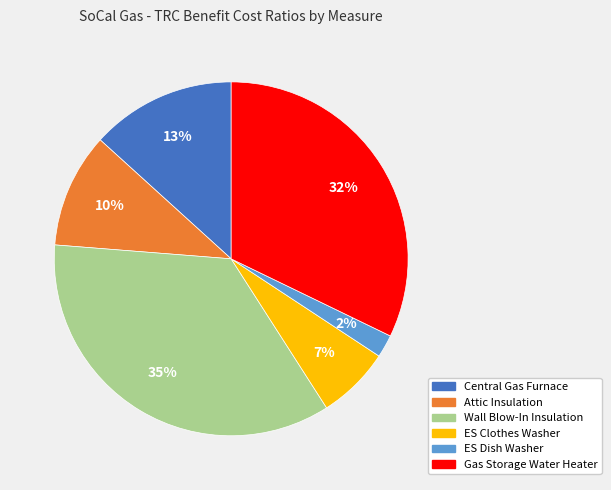

To the nearest percent, what is the average slice percentage?

17%